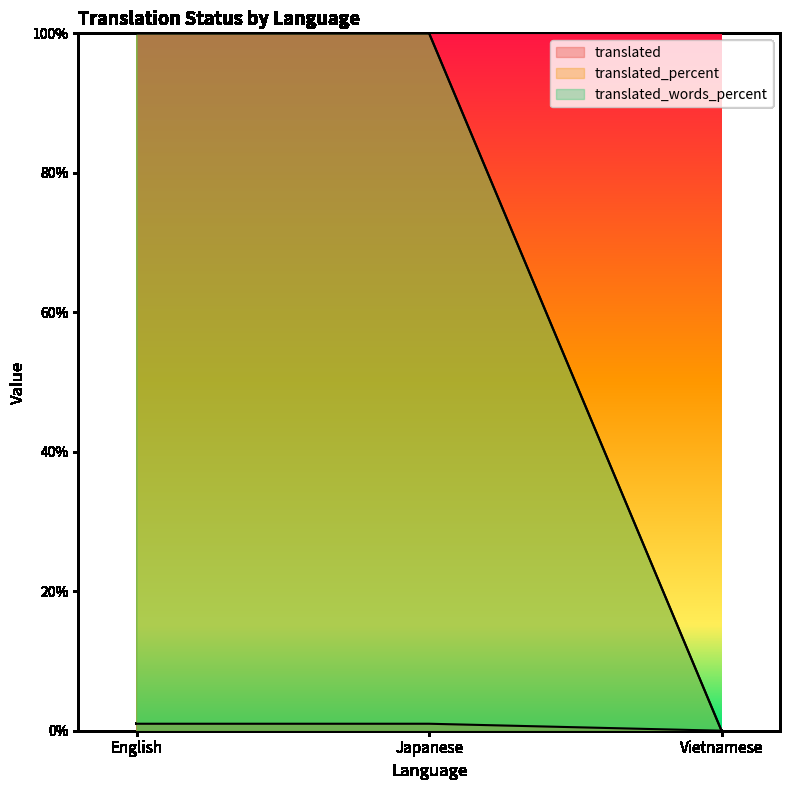

What is the difference between the translated_words_percent values at Japanese and Vietnamese?

100